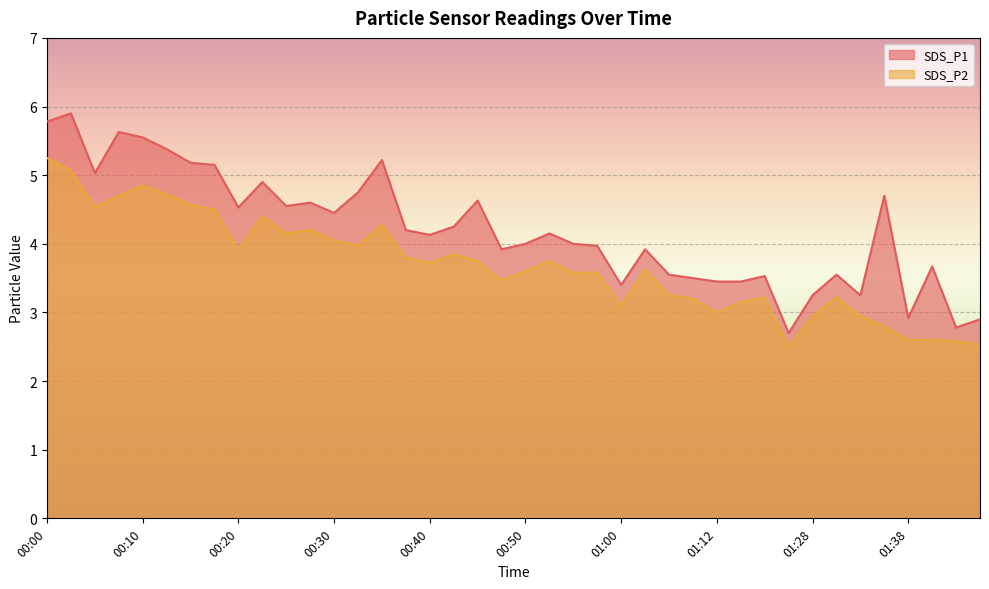

At which category does SDS_P1 reach its first local peak?

00:03